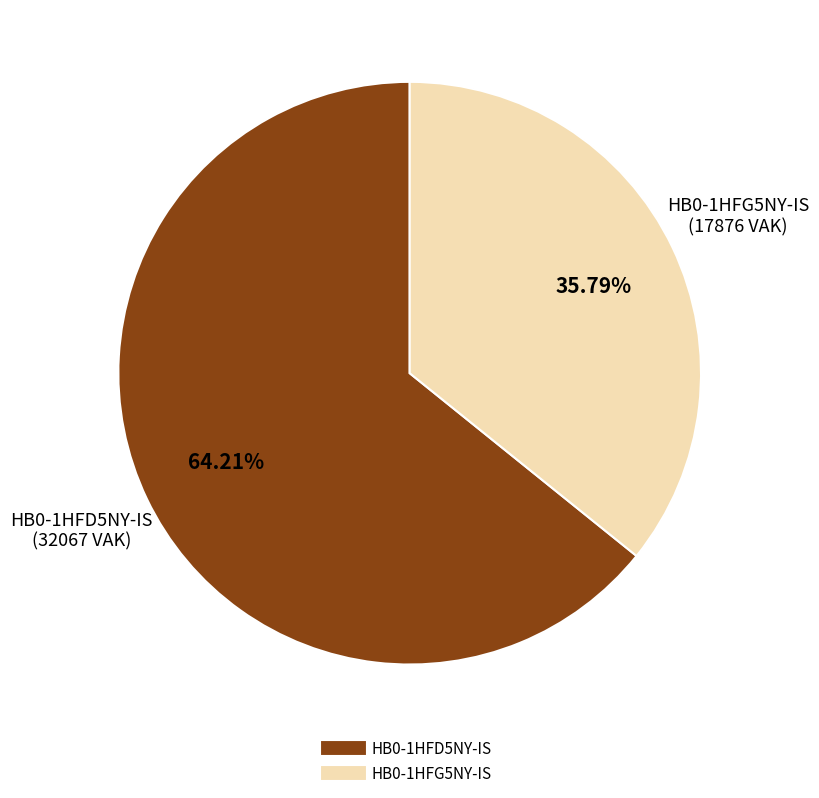

Is there a majority slice in this chart?

Yes